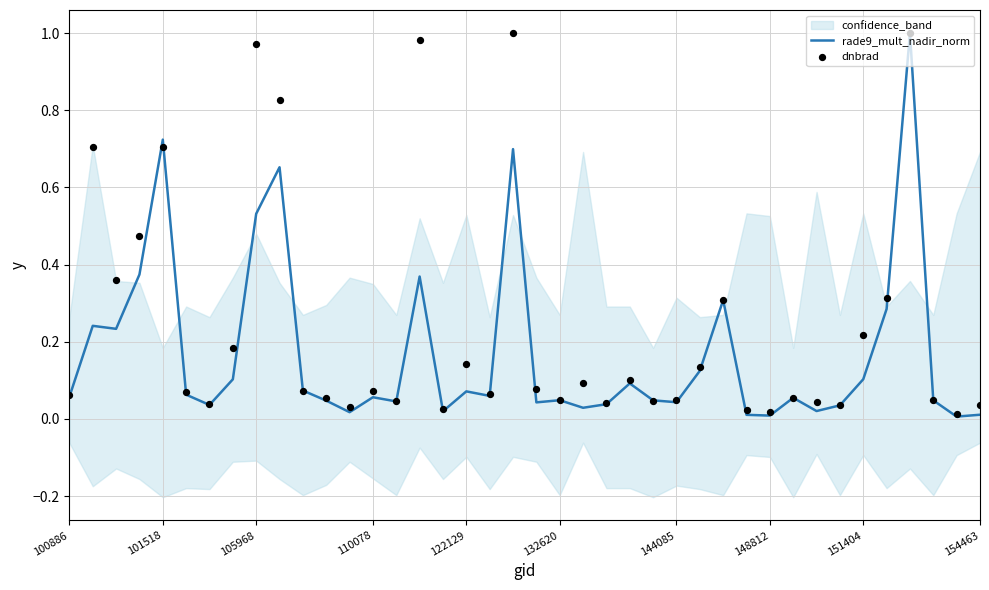

At how many categories does at least one series exceed 0?

40